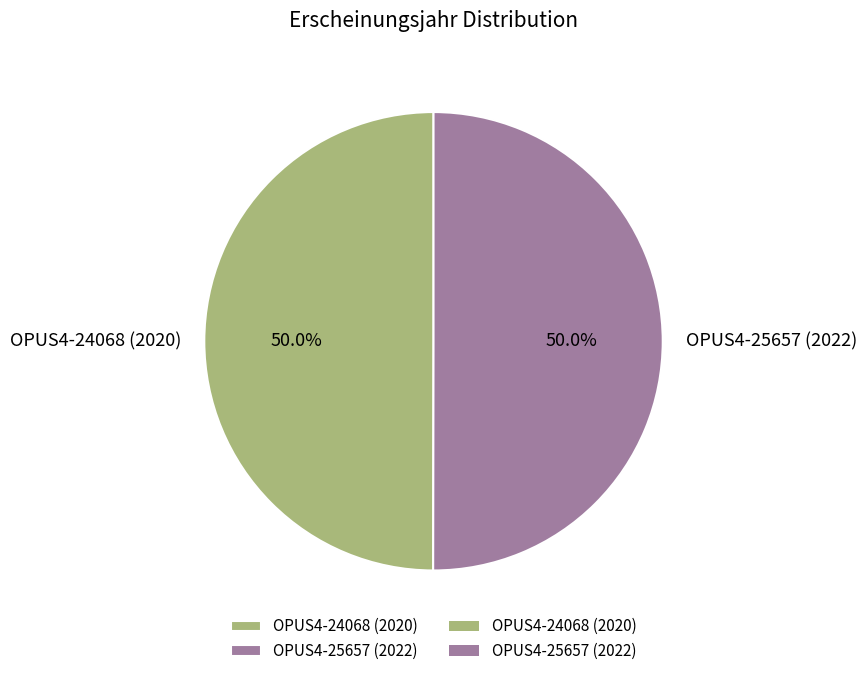

Do OPUS4-24068 (2020) and OPUS4-25657 (2022) together represent more than half of the pie?

Yes